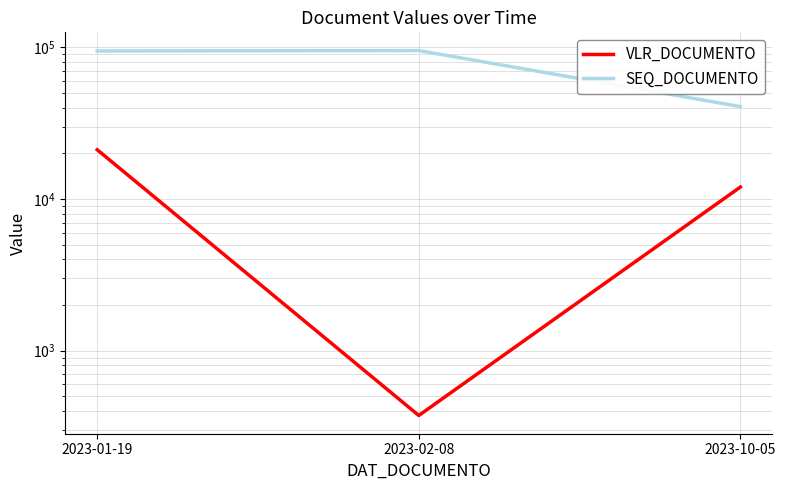

What is the difference between the maximum and minimum values in the SEQ_DOCUMENTO series?

54646.0